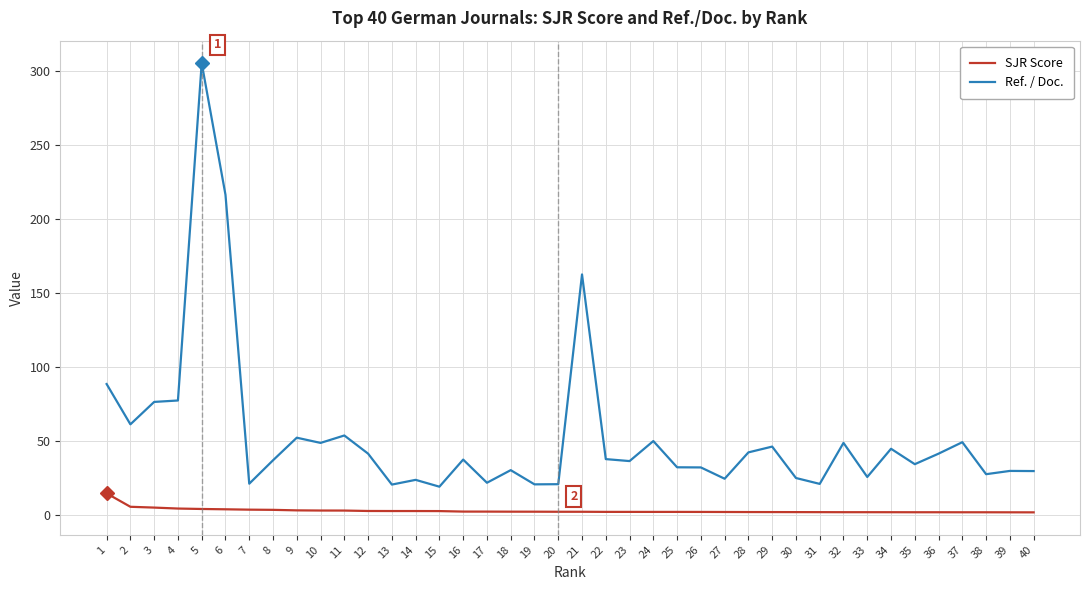

True or false: Ref. / Doc. and SJR Score cross at least once.

False